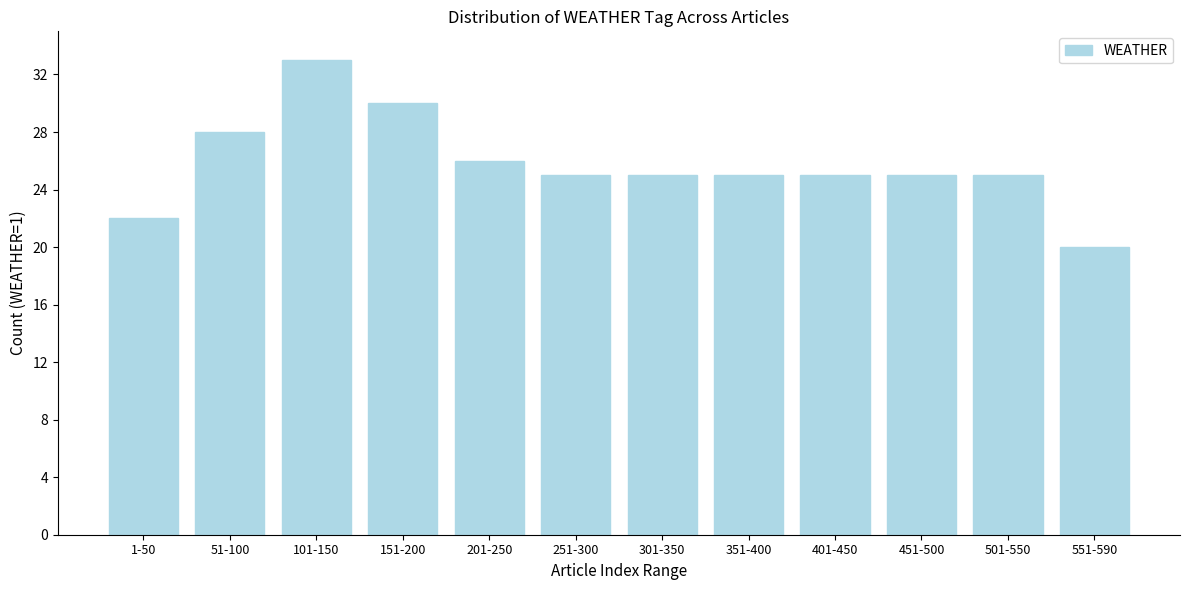

Reading left to right, transcribe all the data shown in this chart.

22	28	33	30	26	25	25	25	25	25	25	20